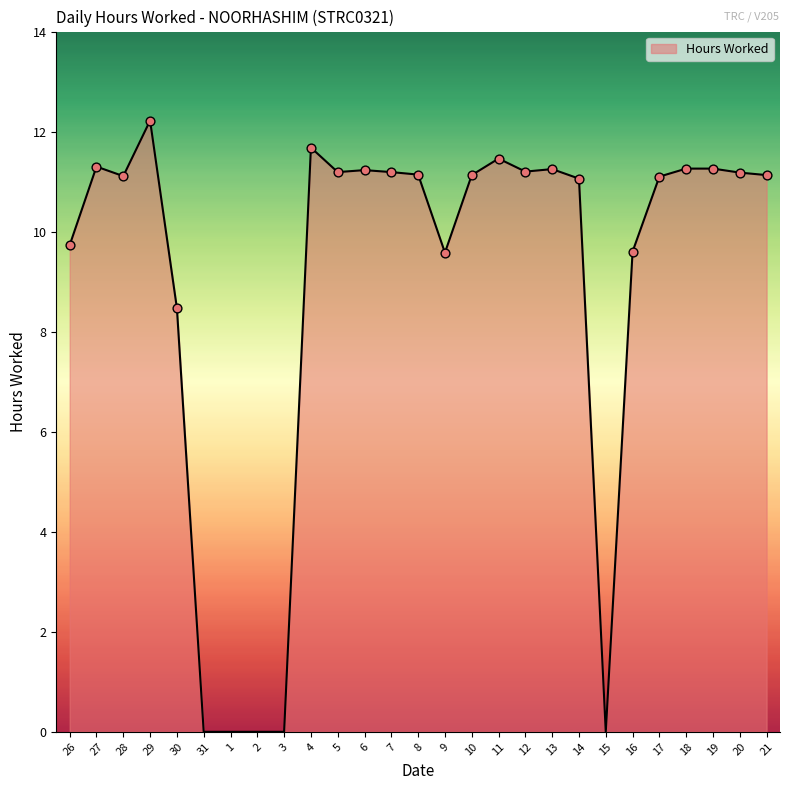

Approximately how many times larger is the value at 21 compared to 4?

1.0